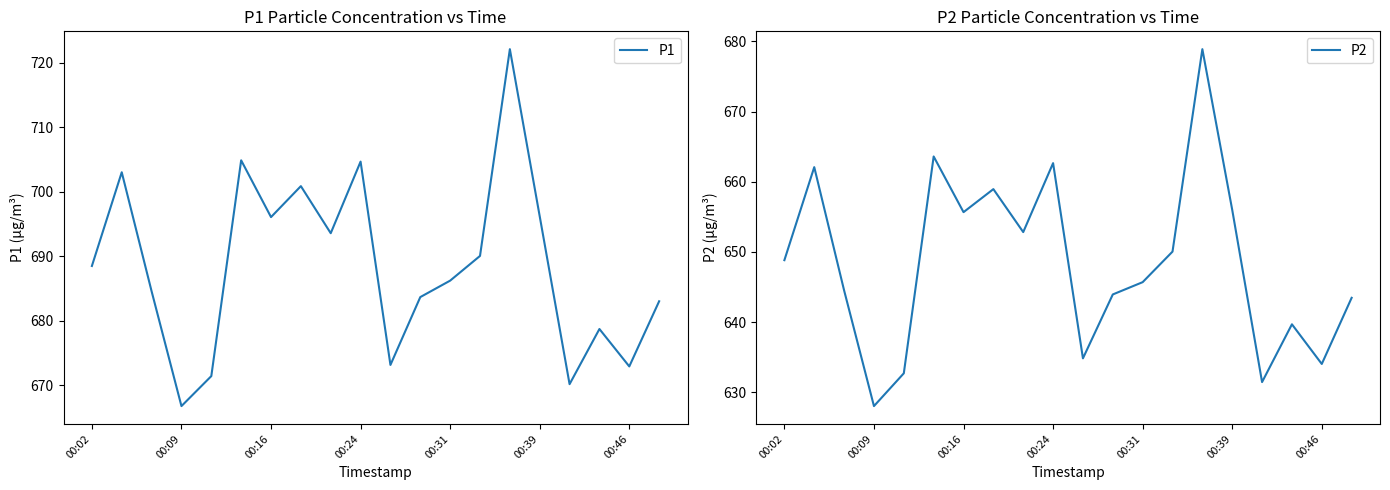

Where is P1 nearest to the value 694?

8